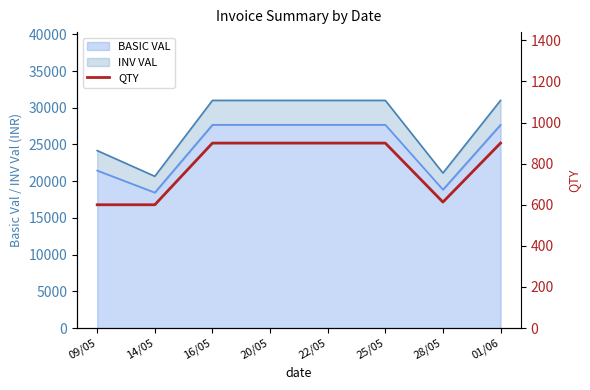

What is the highest value of the BASIC VAL series?

27675.0